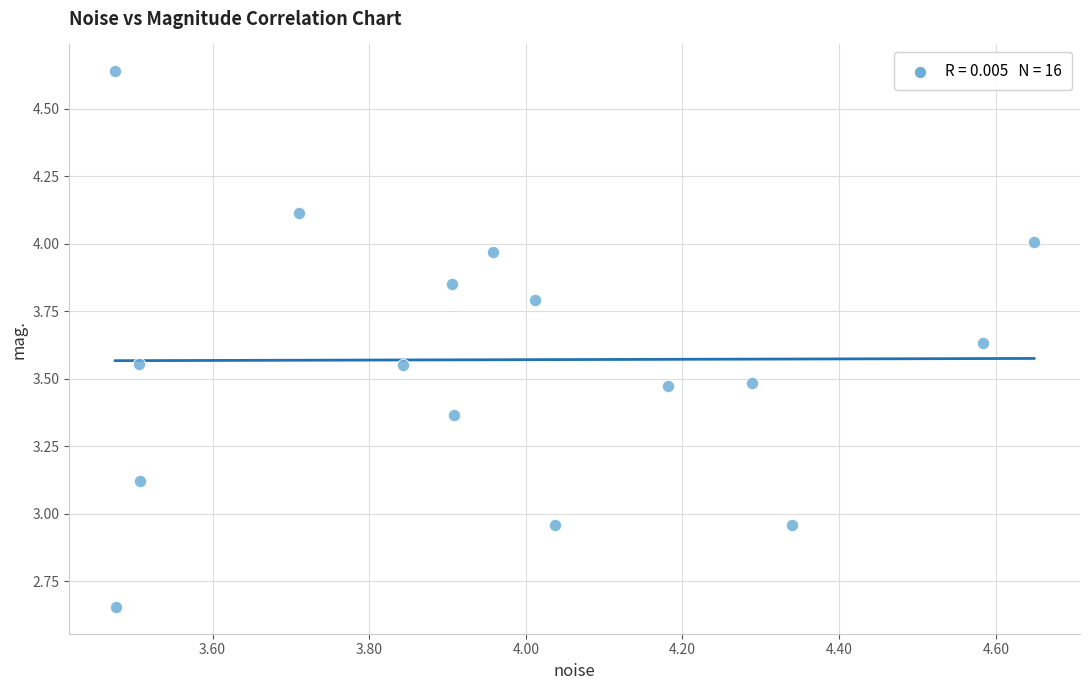

What is the range of X values (max minus min)?

1.2